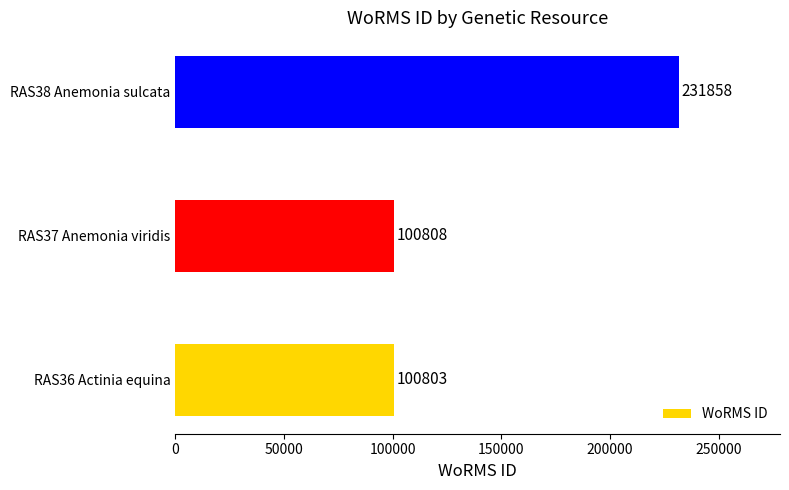

What is the approximate value at RAS37 Anemonia viridis, to the nearest 100?

100800